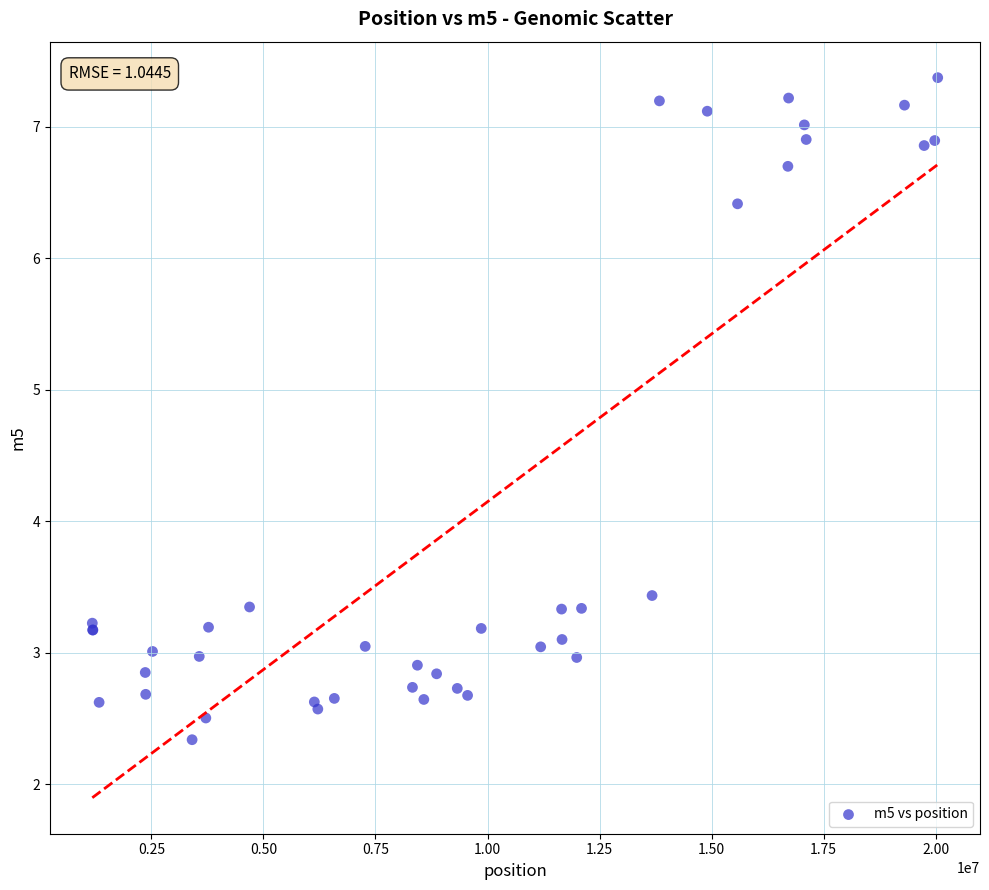

What Y value in the scatter plot is closest to 4?

3.4